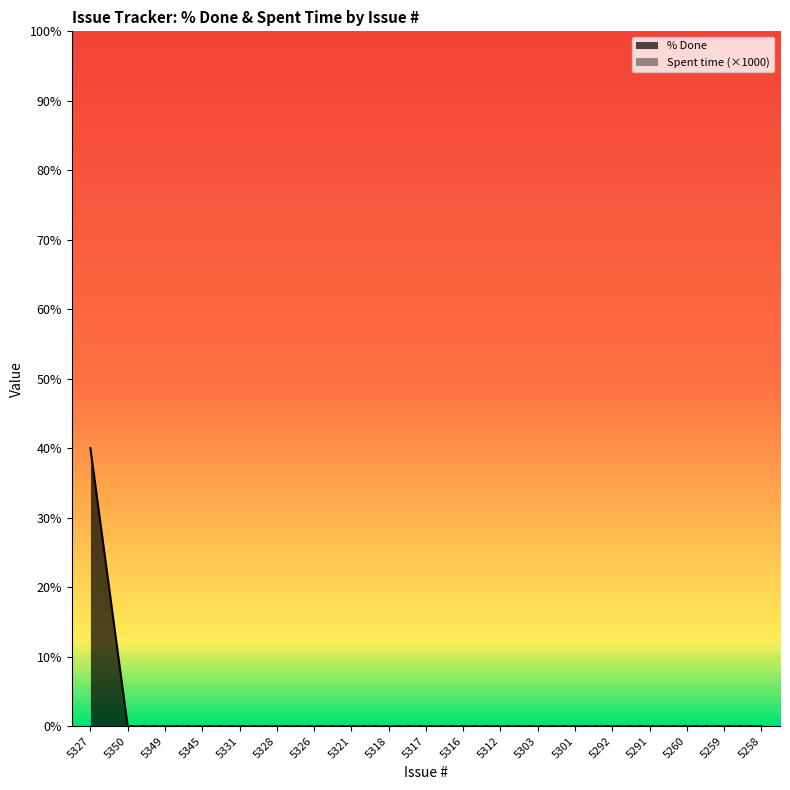

Rank the categories by value from highest to lowest.

5327, 5350, 5349, 5345, 5331, 5328, 5326, 5321, 5318, 5317, 5316, 5312, 5303, 5301, 5292, 5291, 5260, 5259, 5258